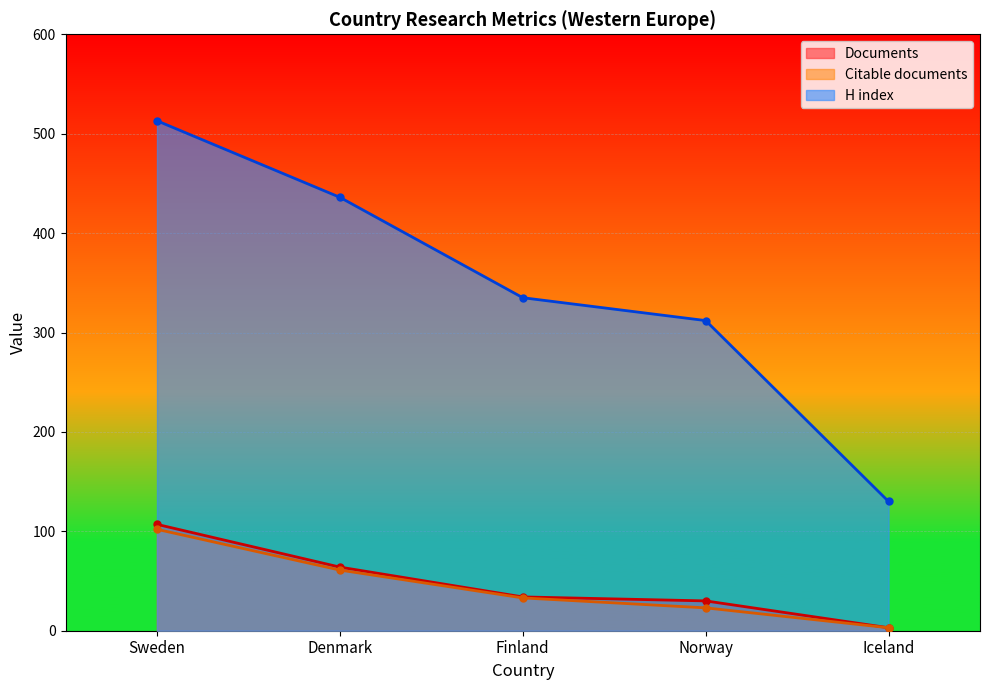

At which category is the sum across all series the highest?

Sweden